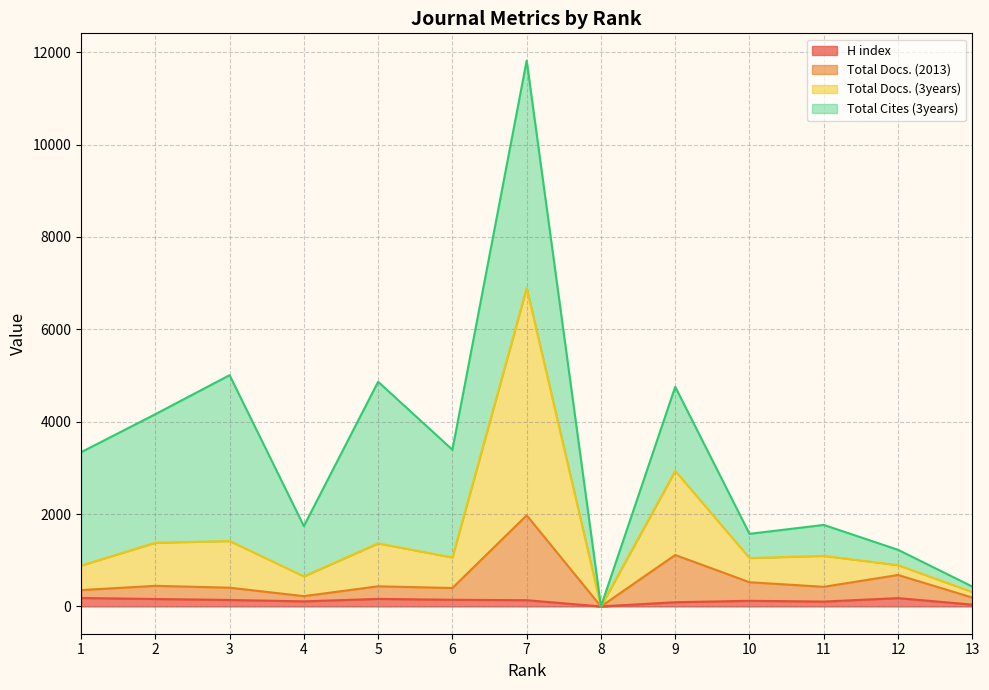

What is the sum of all Total Docs. (2013) values?

7173